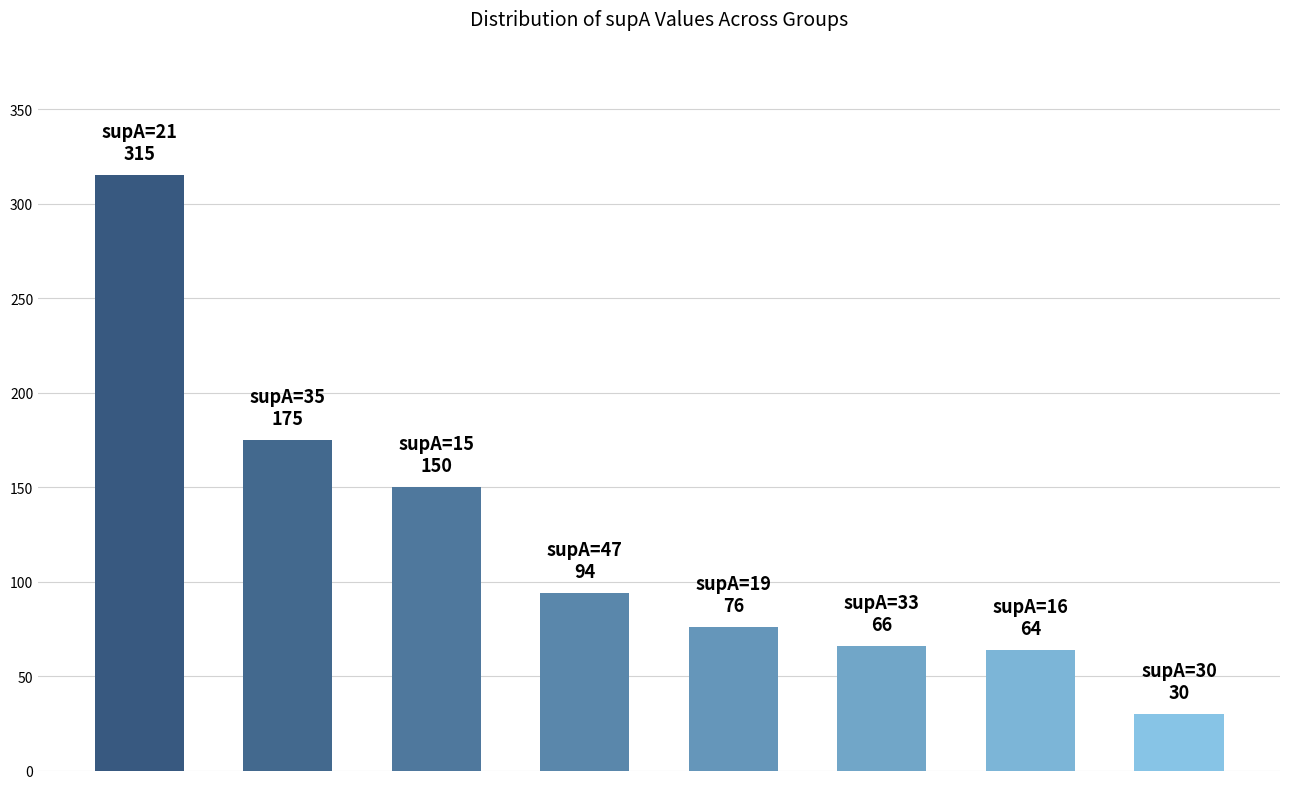

What is the smallest value displayed?

30